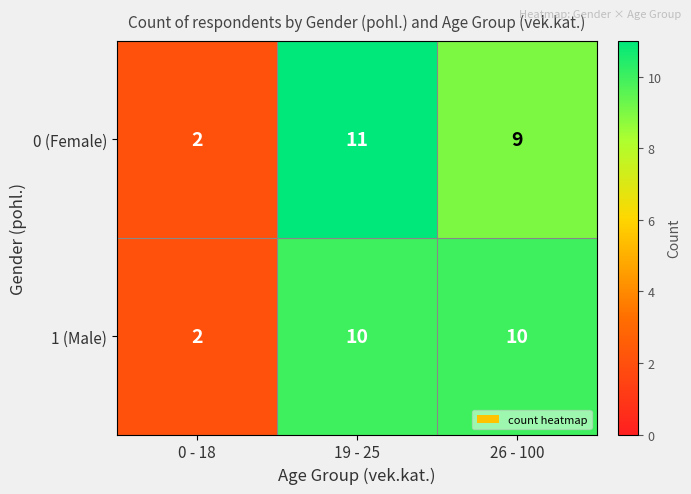

What is the average value of the 1 (Male) series?

7